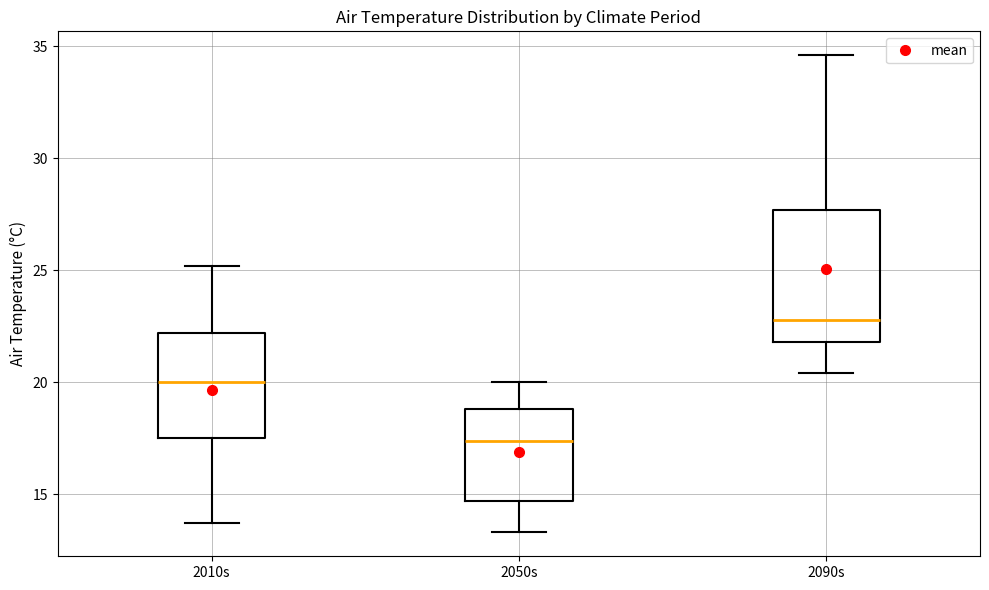

Reading left to right, transcribe this box plot: for each box, give where its median line is, the range the box spans, and where its two whiskers end, as read against the y-axis. The values are not printed on the chart, so give them approximately, as read against the axis.

2010s: median 20.0, box 17.5 to 22.0, whiskers 13.5 to 25.0
2050s: median 17.5, box 14.5 to 19.0, whiskers 13.5 to 20.0
2090s: median 23.0, box 22.0 to 27.5, whiskers 20.5 to 34.5